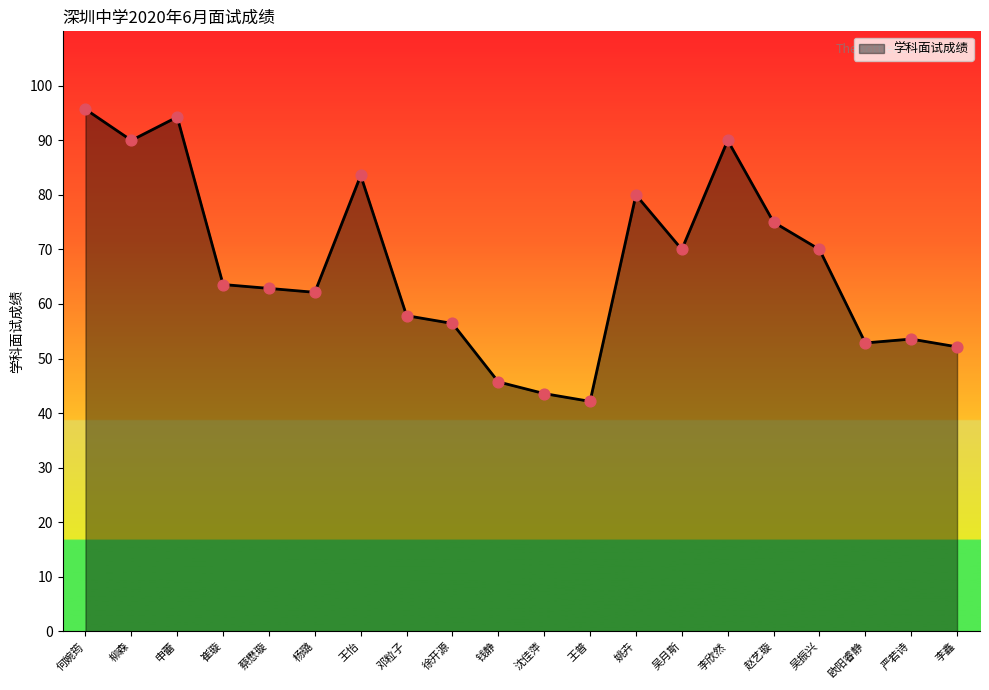

What is the change in value from 何婉筠 to 柳森?

-5.7